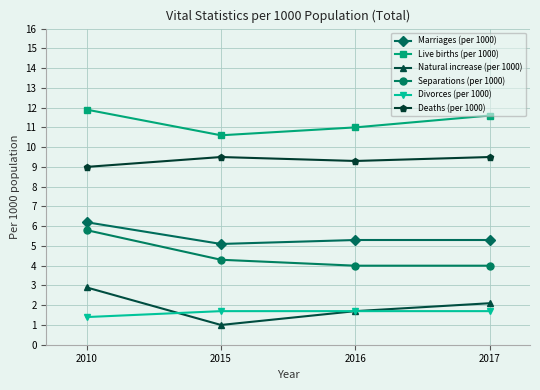

True or false: Live births (per 1000) and Divorces (per 1000) intersect in this chart.

False